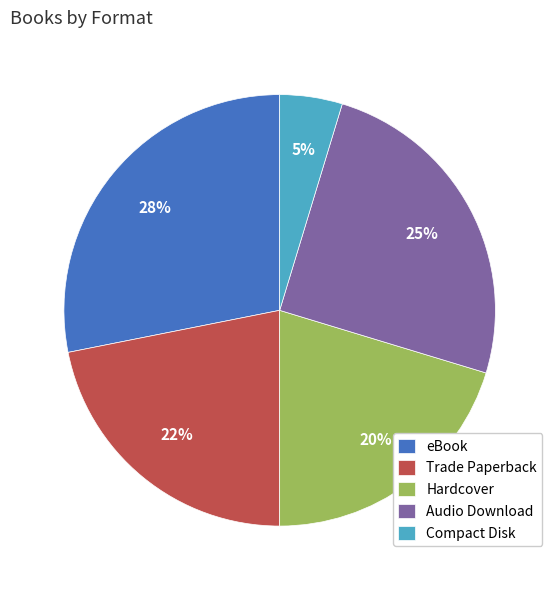

The Trade Paperback slice represents 22% of the pie. True or false?

True